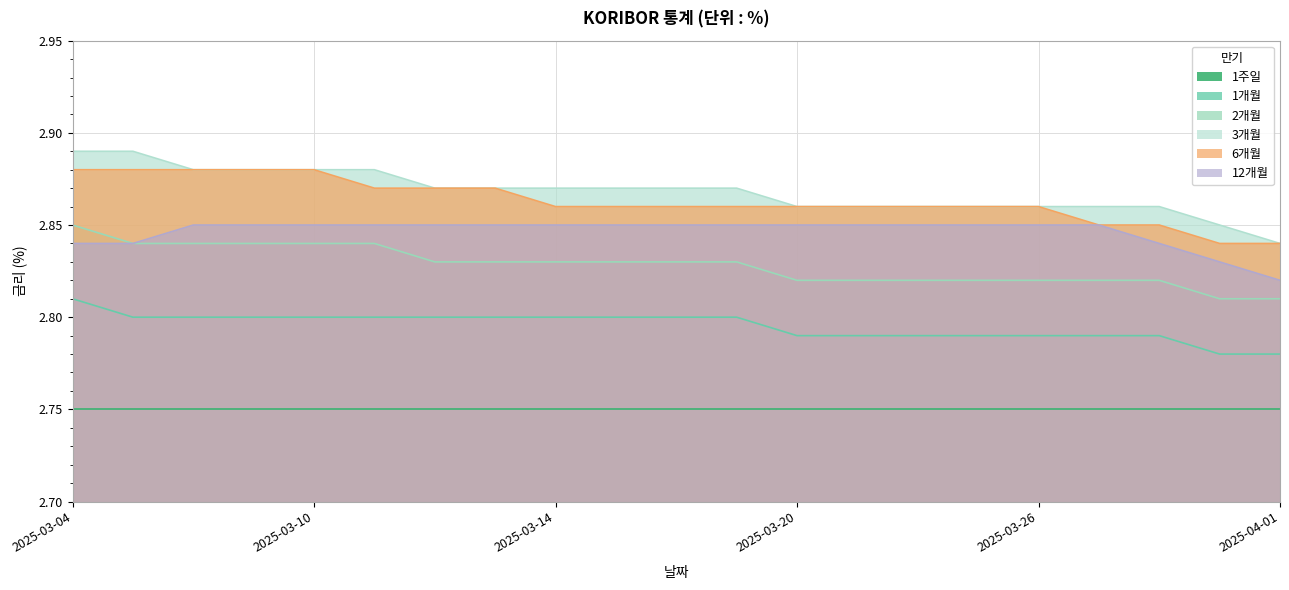

True or false: 1개월 and 2개월 cross at least once.

False